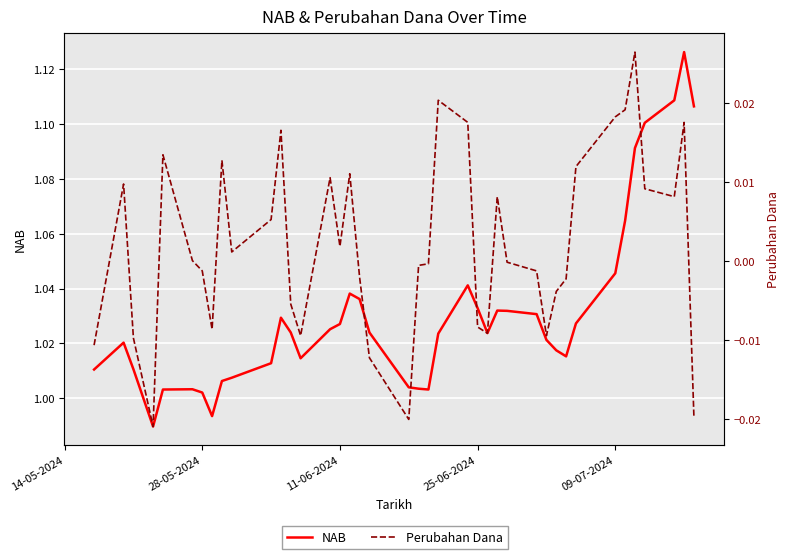

Reading left to right, extract all data points from this chart.

NAB: 1.0	1.0	1.0	1.0	1.0	1.0	1.0	1.0	1.0	1.0	1.0	1.0	1.0	1.0	1.0	1.0	1.0	1.0	1.0	1.0	1.0	1.0	1.0	1.0	1.0	1.0	1.0	1.0	1.0	1.0	1.0	1.0	1.0	1.0	1.1	1.1	1.1	1.1	1.1	1.1
Perubahan Dana: -0.0	0.0	-0.0	-0.0	0.0	0.0	-0.0	-0.0	0.0	0.0	0.0	0.0	-0.0	-0.0	0.0	0.0	0.0	-0.0	-0.0	-0.0	-0.0	-0.0	0.0	0.0	-0.0	-0.0	0.0	-0.0	-0.0	-0.0	-0.0	-0.0	0.0	0.0	0.0	0.0	0.0	0.0	0.0	-0.0